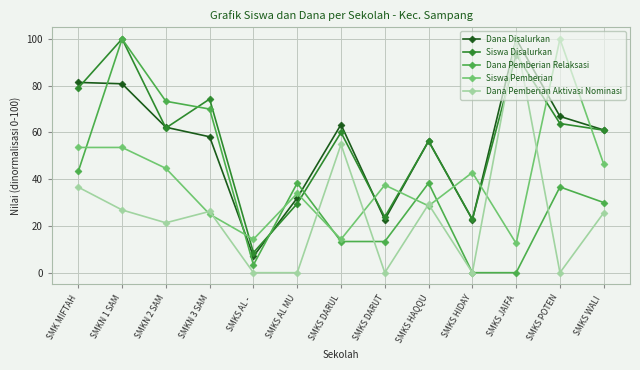

How many data points in Dana Disalurkan are less than 61?

6